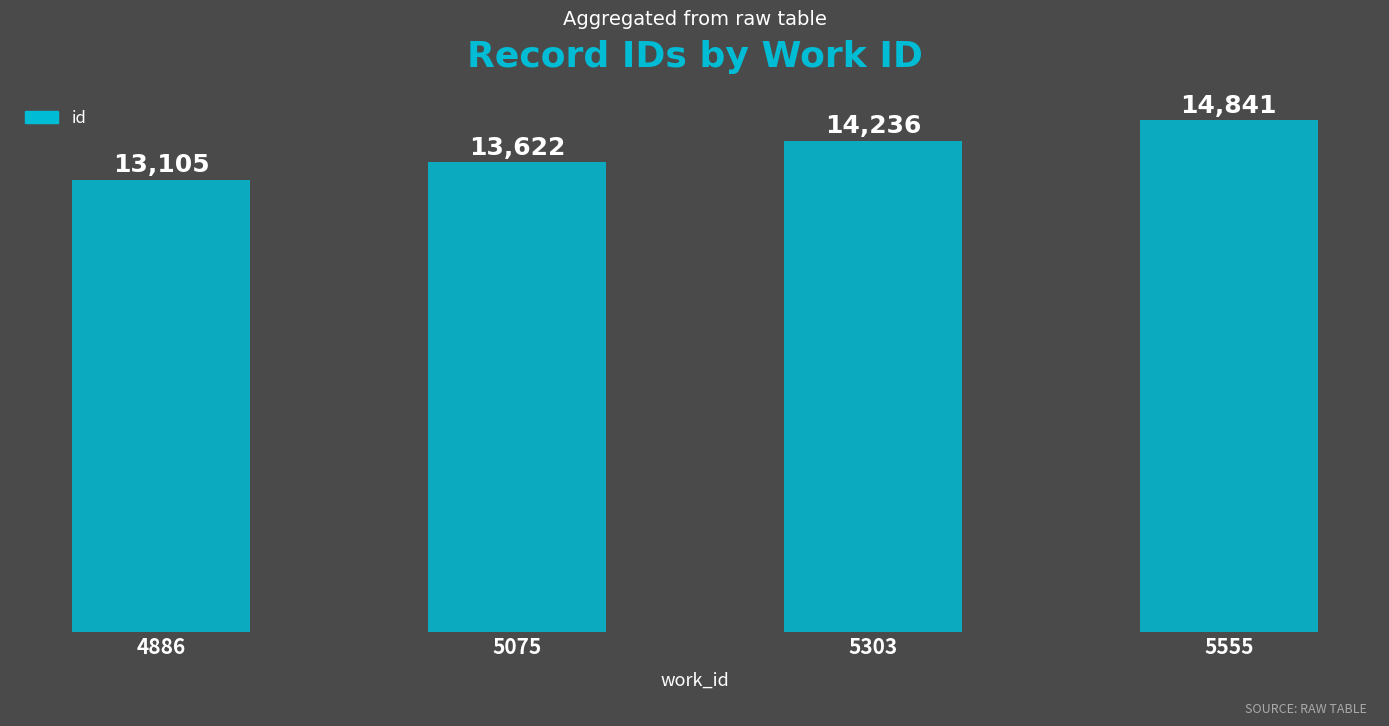

What is the difference between the second highest and minimum values?

1131